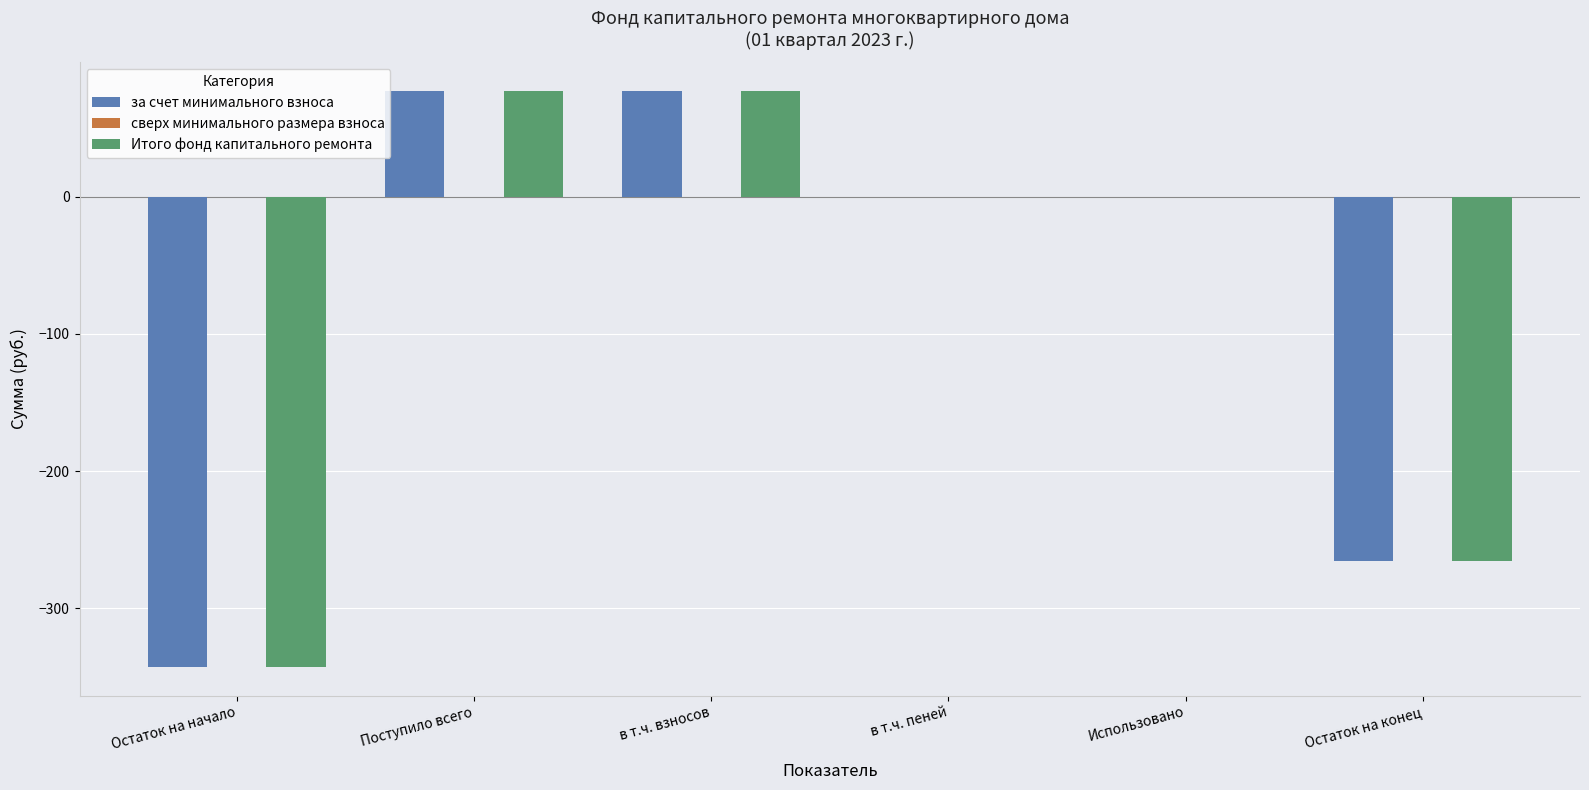

Count the number of categories in the chart.

6